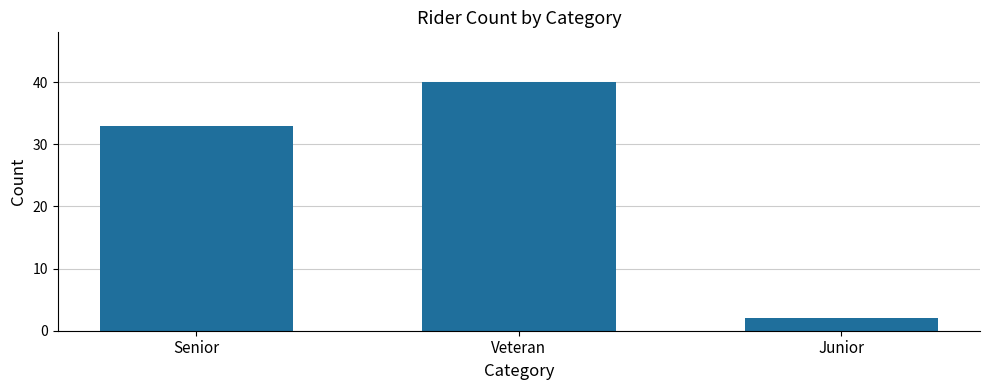

Where is the data nearest to the value 21?

Senior